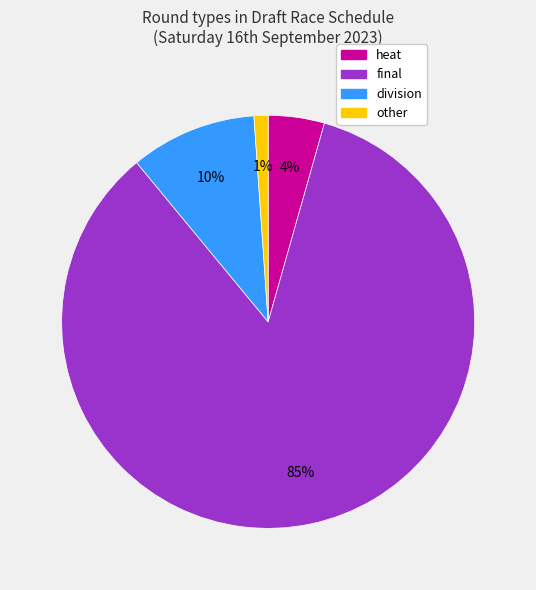

Does any single category account for the majority?

Yes